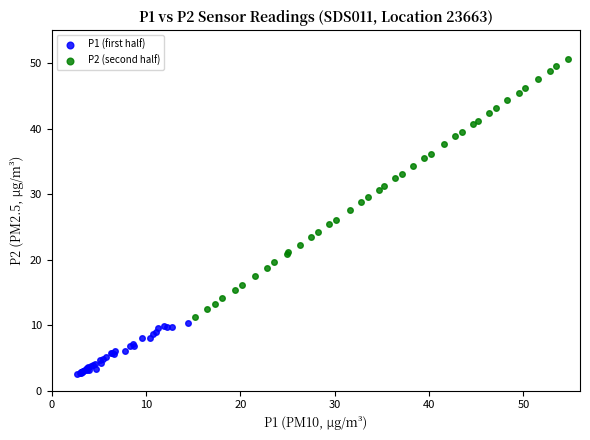

Which series reaches the maximum Y coordinate?

P2 (second half)